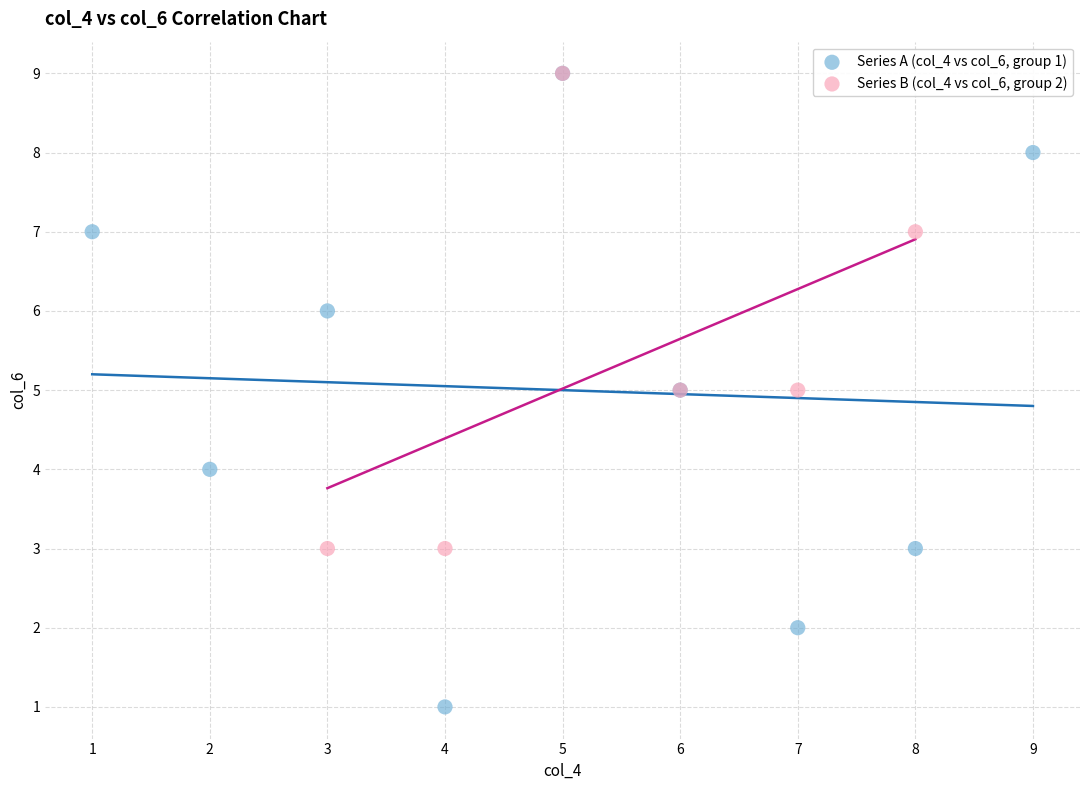

Which series reaches the minimum Y coordinate?

Series A (col_4 vs col_6, group 1)